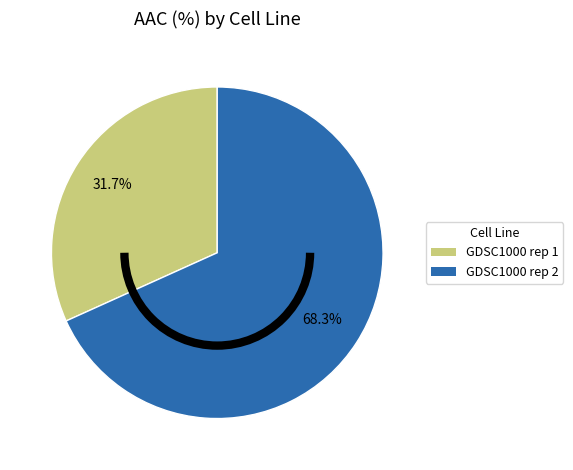

What percentage do GDSC1000 rep 1 and GDSC1000 rep 2 together represent?

100.0%